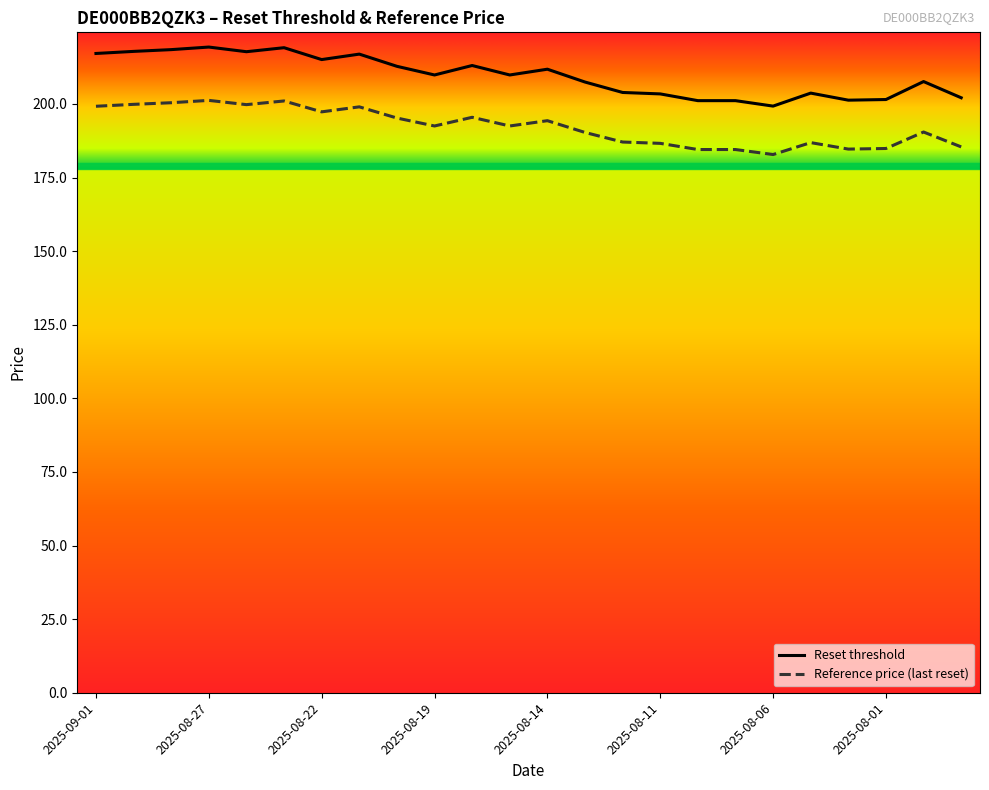

Which series has the largest total across all categories?

Reset threshold